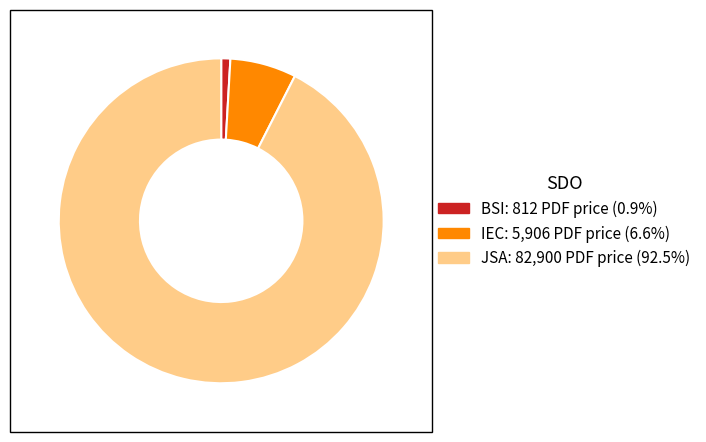

Is there a majority slice in this chart?

Yes